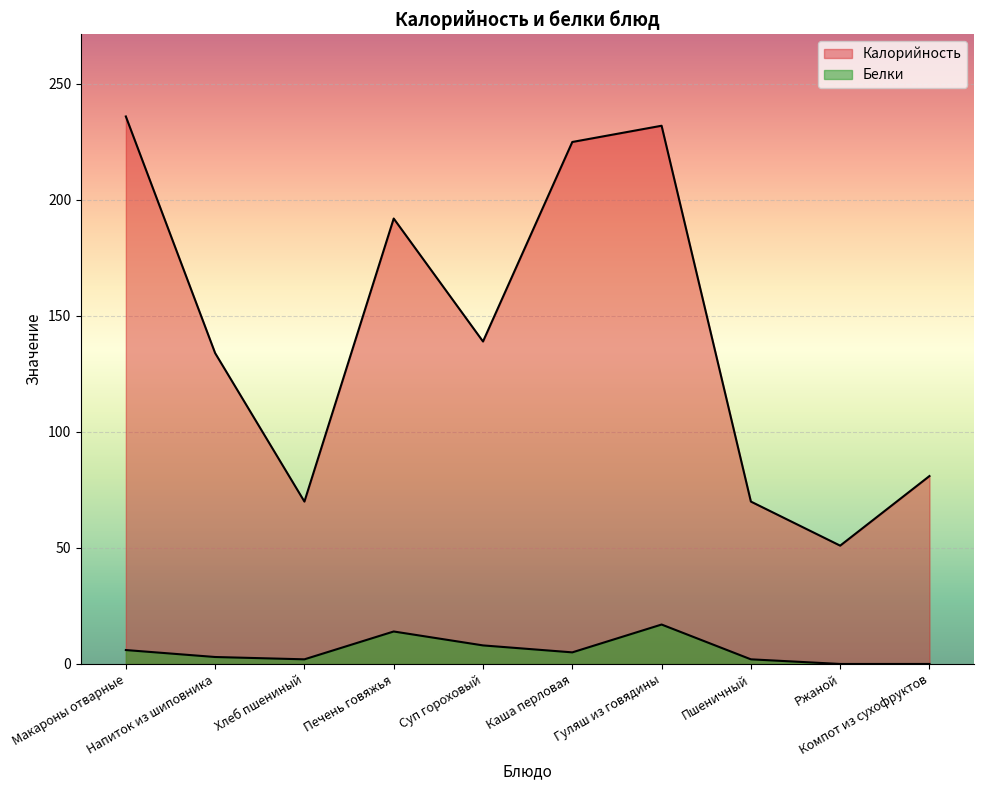

What is the difference between the highest and lowest values at Макароны отварные?

230